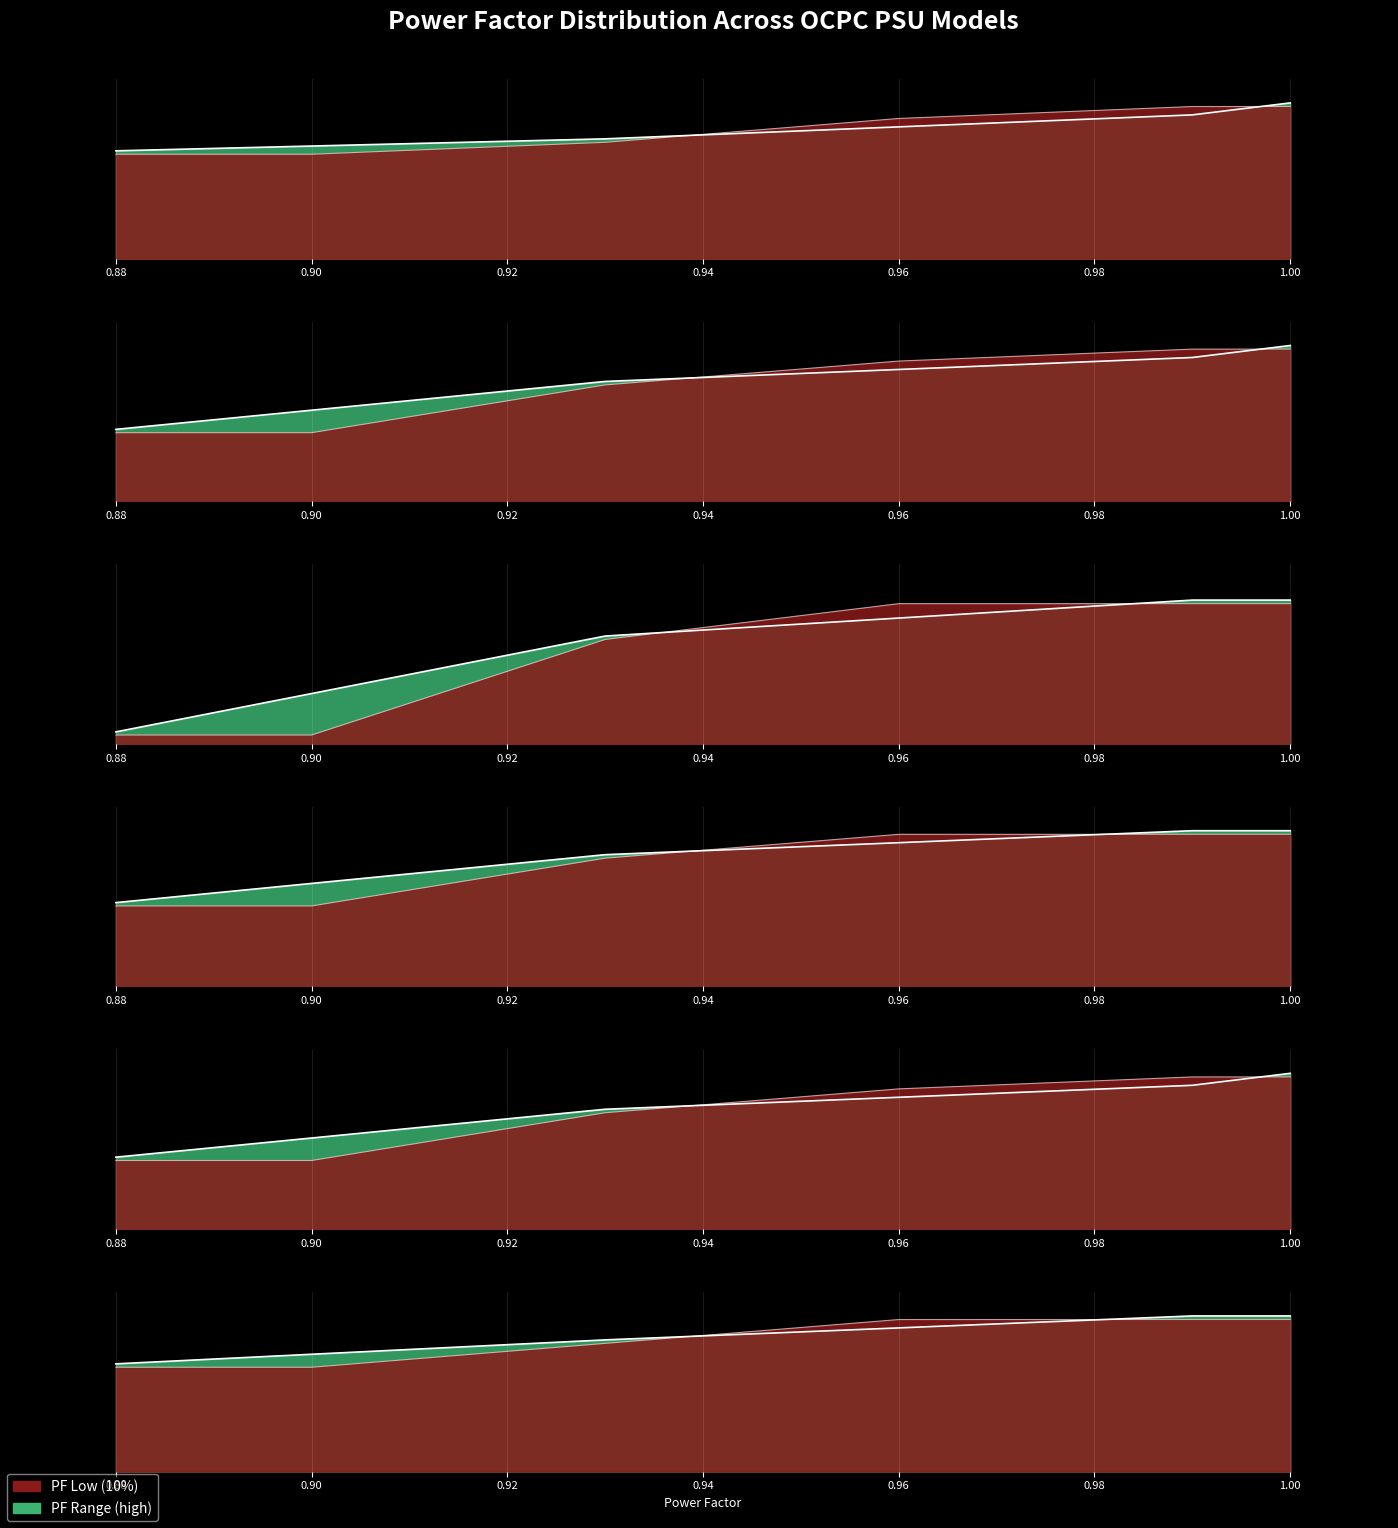

Does the chart display data point markers on the line(s)?

No